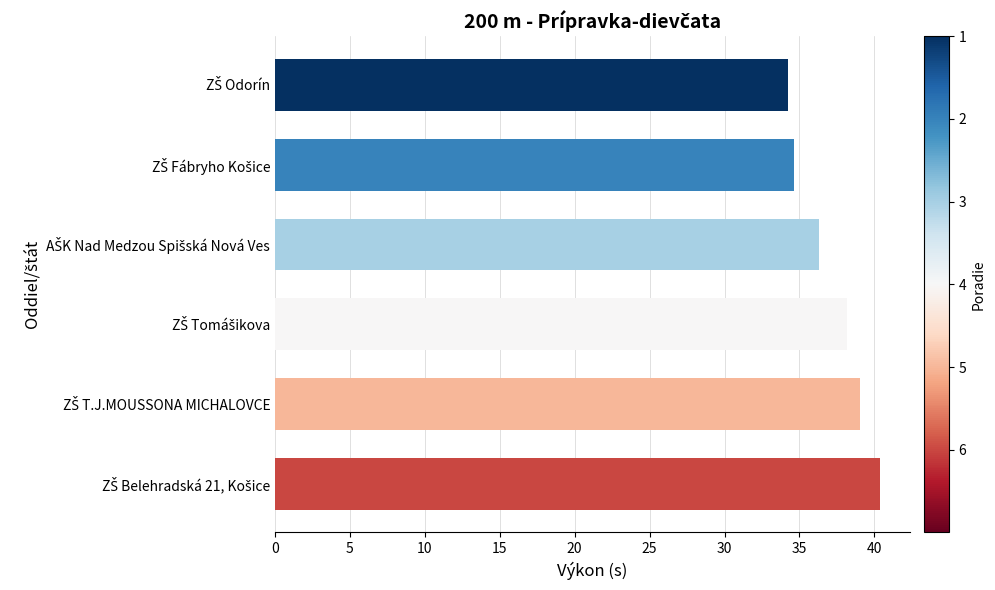

What is the minimum value shown in the chart?

34.3